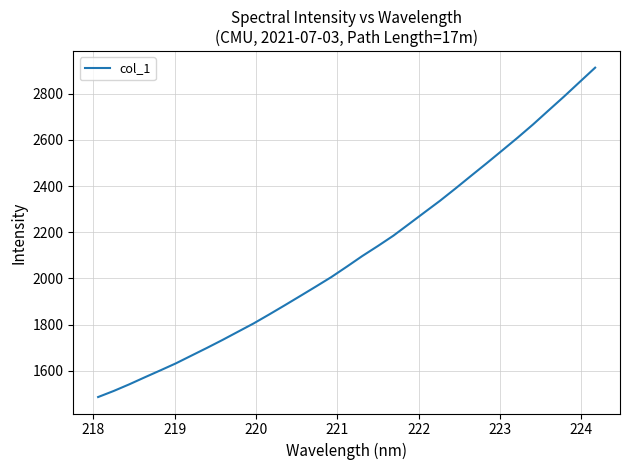

How many lines are shown in the chart?

1